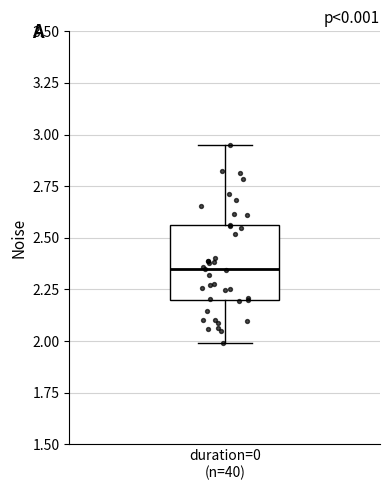

Read this box plot against the y-axis: the position of the median line, the range covered by the box, and the ends of both whiskers. The values are not printed on the chart, so give them approximately, as read against the axis.

median 2.35, box 2.20 to 2.55, whiskers 2.00 to 2.95